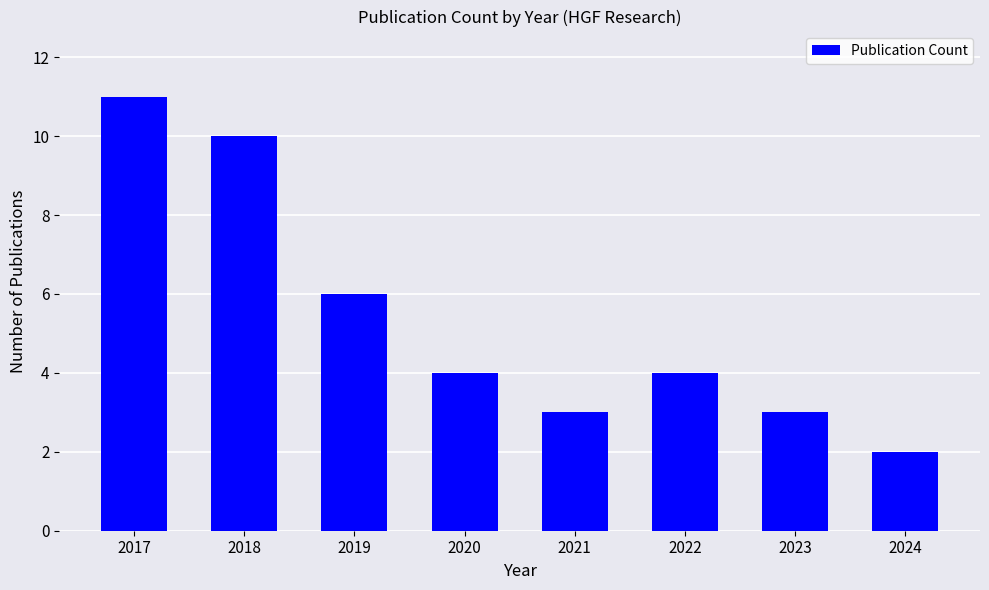

What is the ratio of the value at 2024 to the value at 2023?

0.7